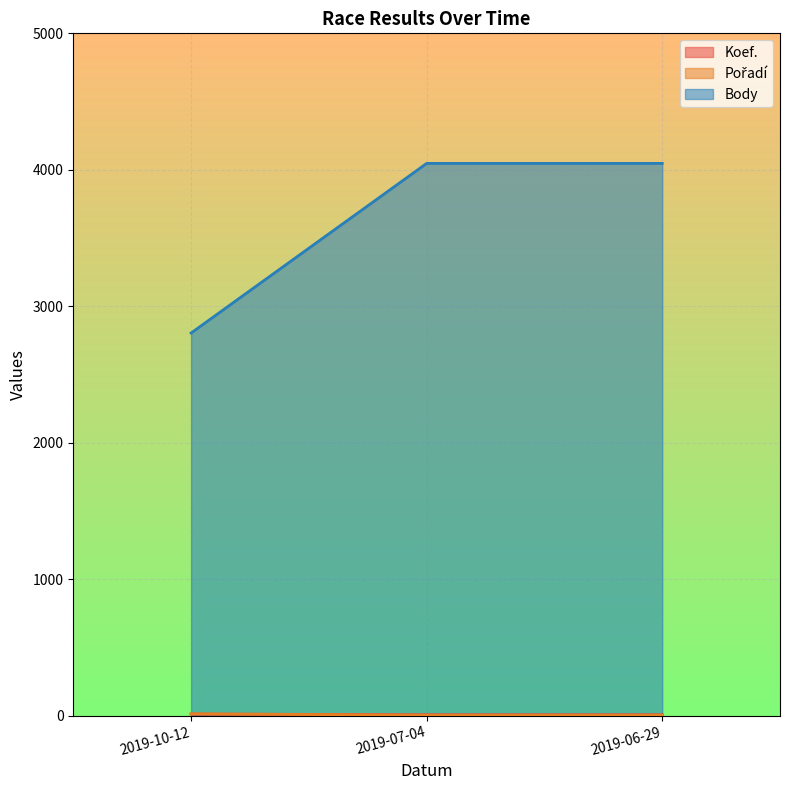

Does the chart display data point markers on the line(s)?

No